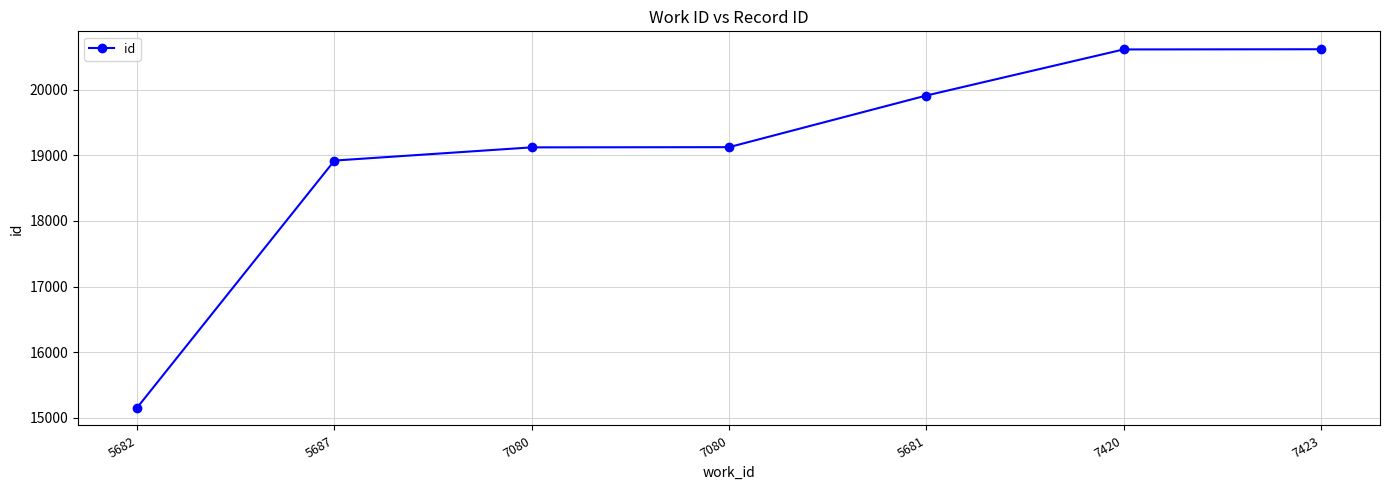

Rank the categories by value from highest to lowest.

7423, 7420, 5681, 7080, 7080, 5687, 5682